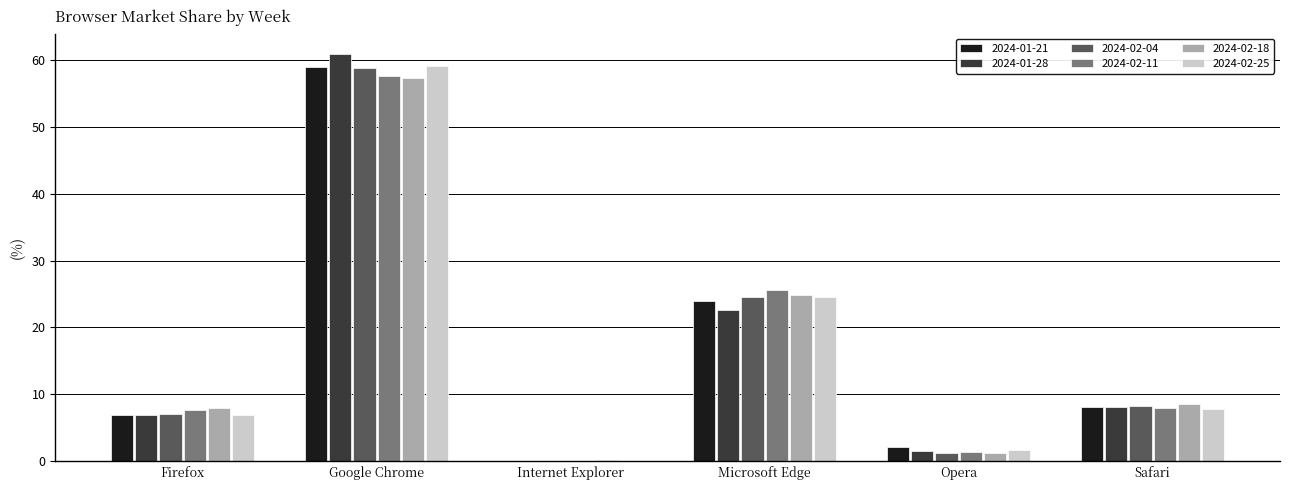

What is the sum of all 2024-02-18 values?

100.0